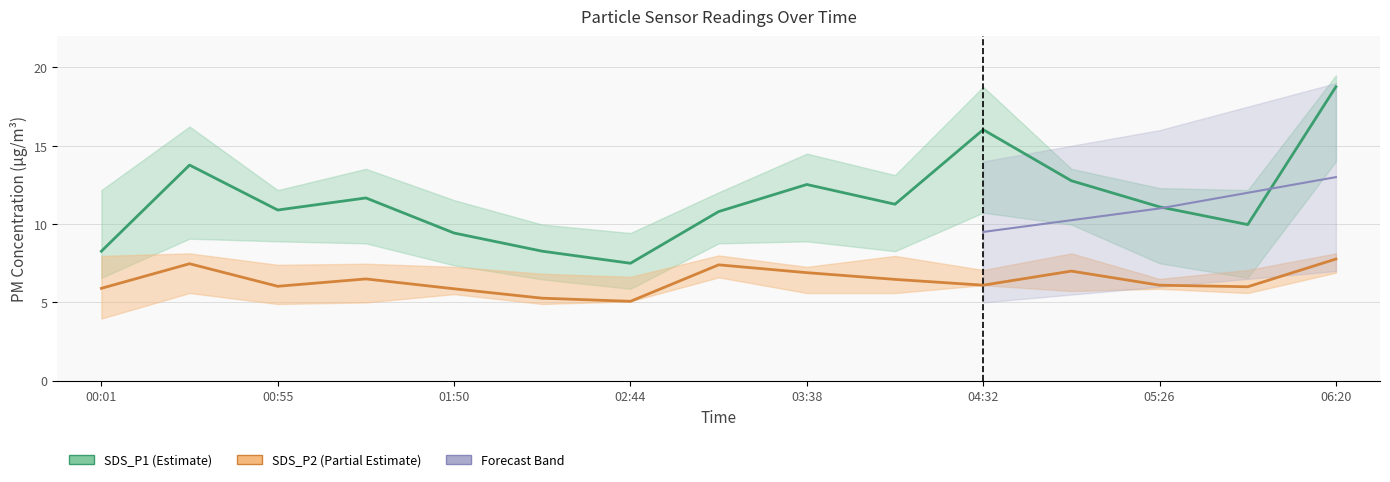

In SDS_P1 (Estimate), how many points are lower than both neighbors (excluding endpoints)?

4